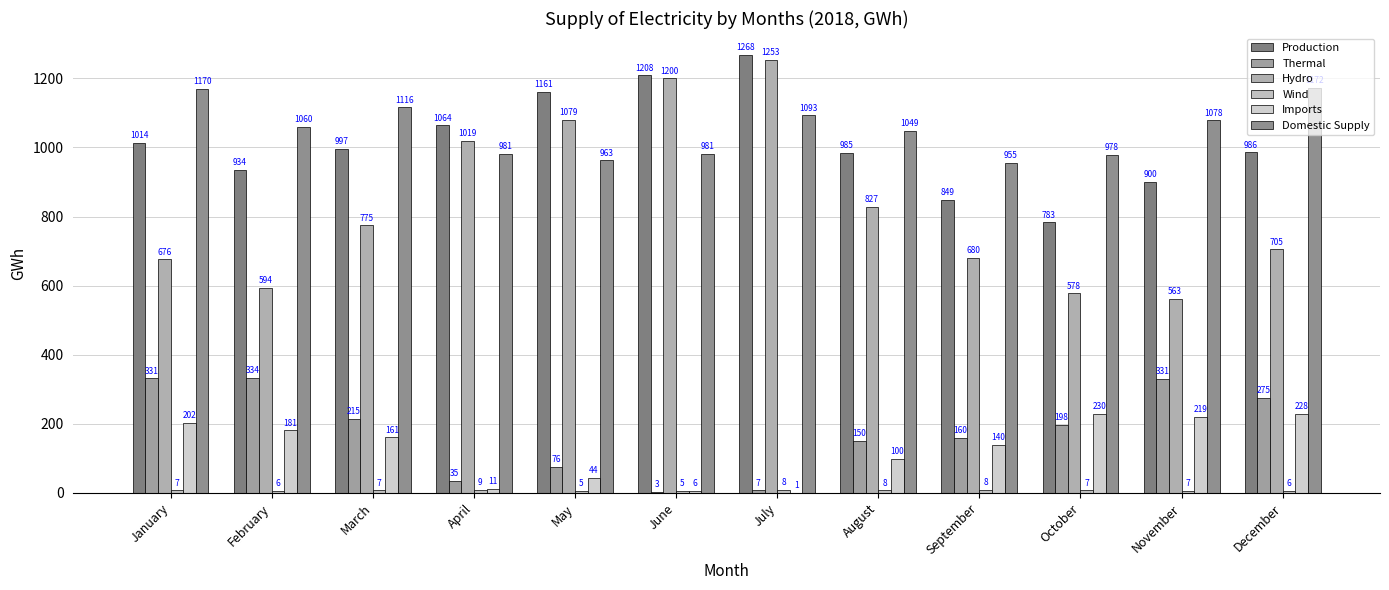

How many groups of bars are there?

12